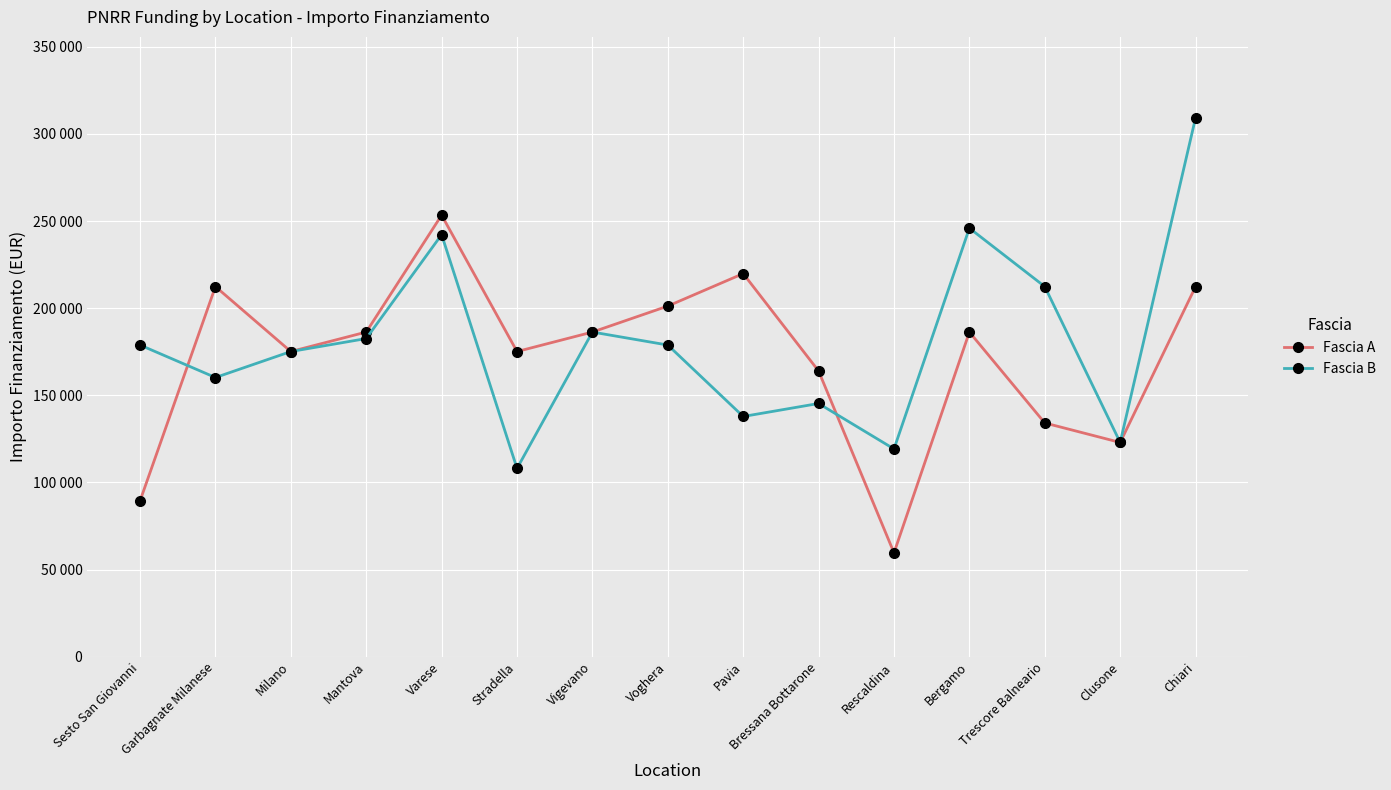

True or false: Fascia A and Fascia B intersect in this chart.

True